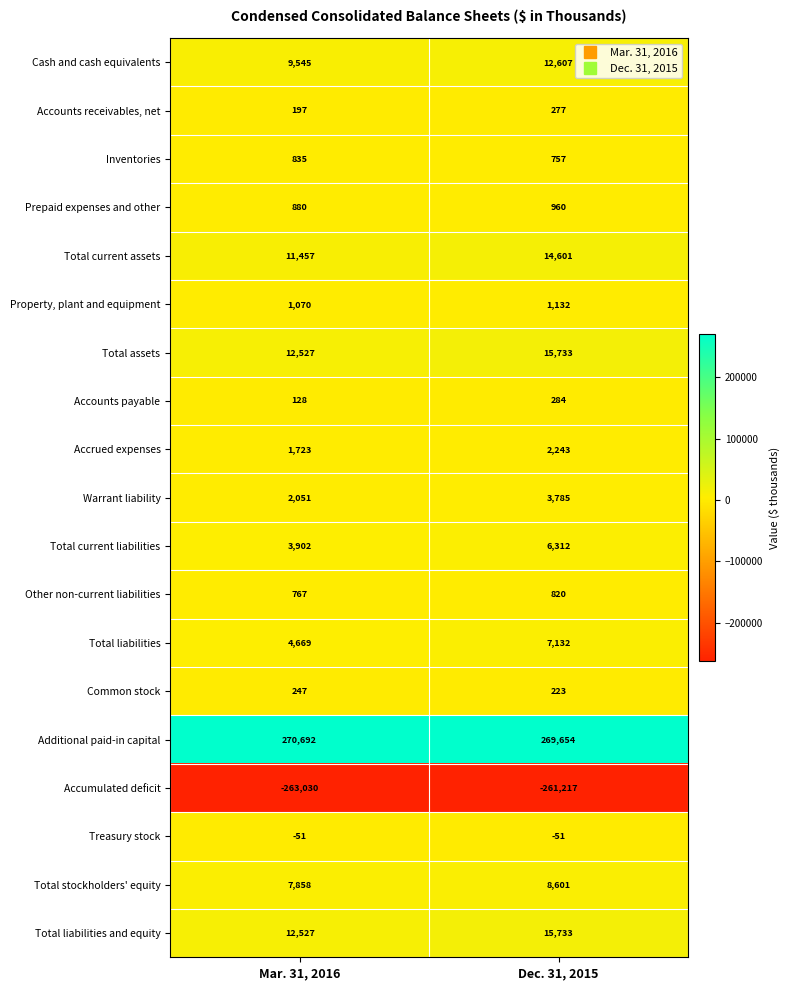

Which category has the lowest value in the Total current liabilities series?

Mar. 31, 2016